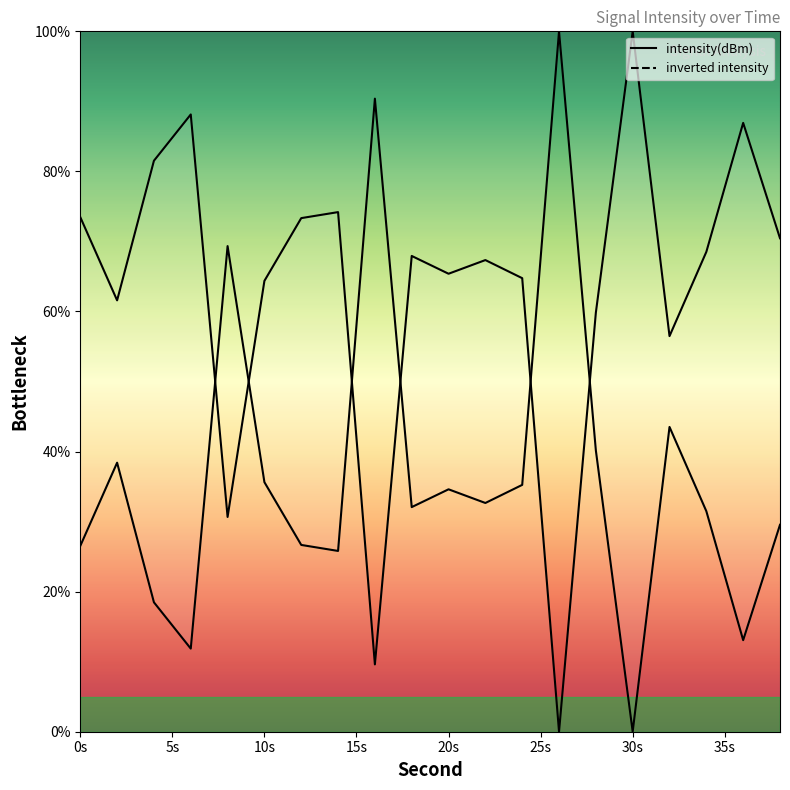

How many values are above zero?

19